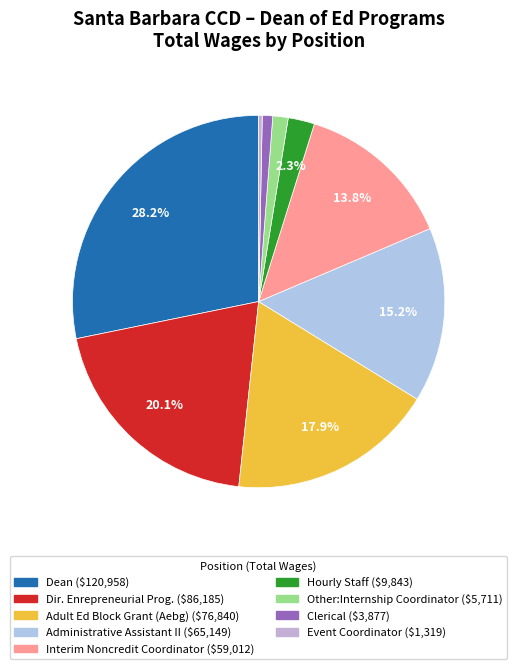

To the nearest percent, what is the difference between the Administrative Assistant II and Interim Noncredit Coordinator slice percentages?

1%